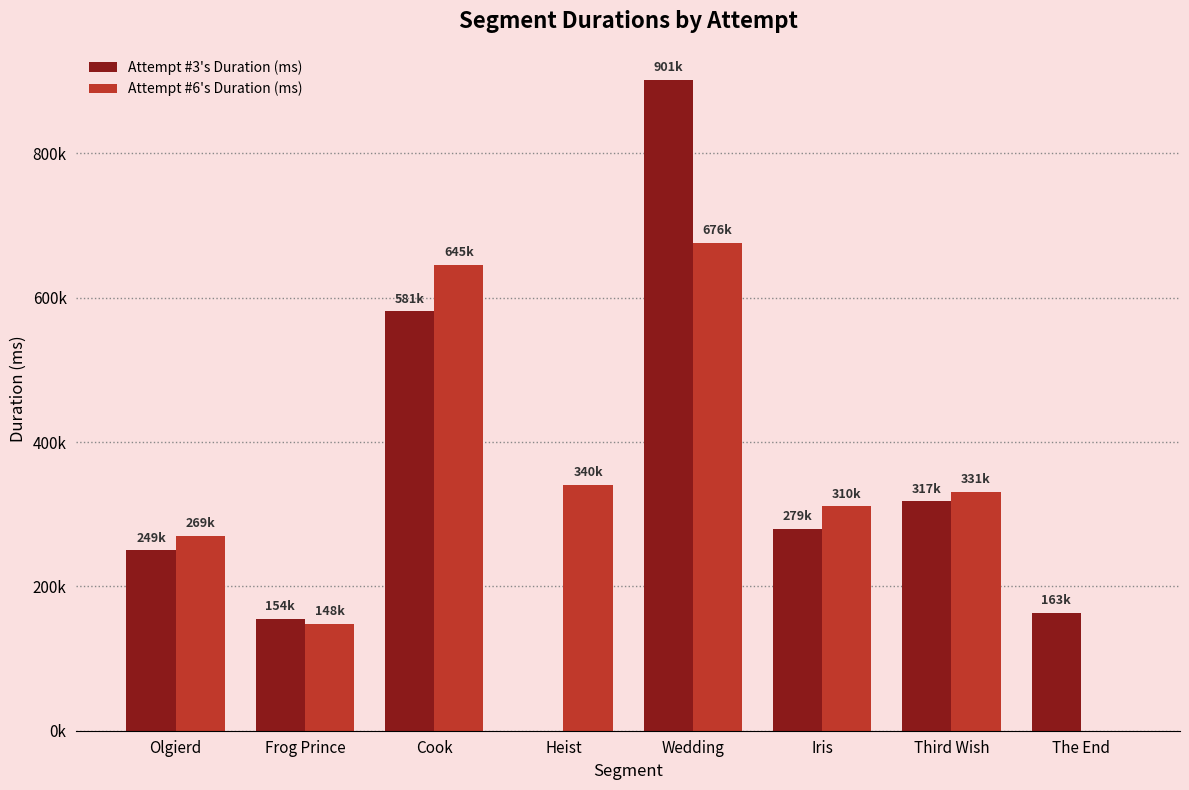

What is the label of the 7th bar from the left?

Third Wish